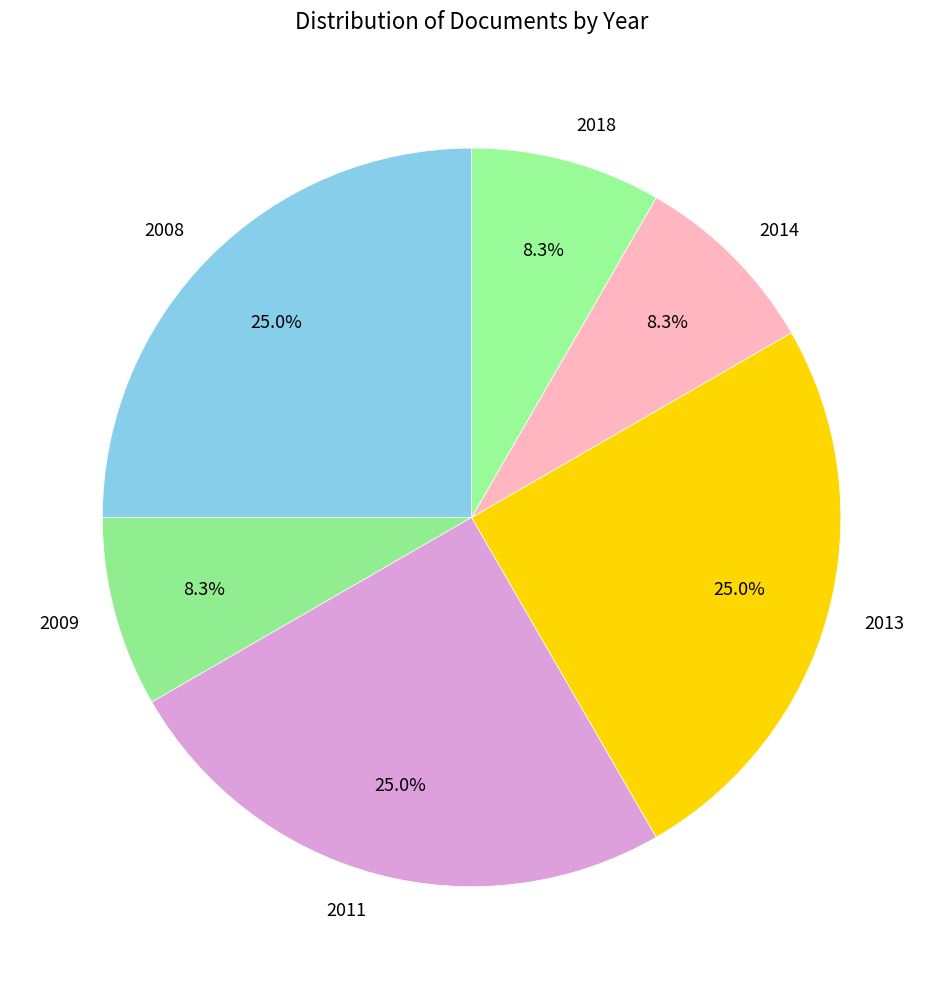

Is there a majority slice in this chart?

No